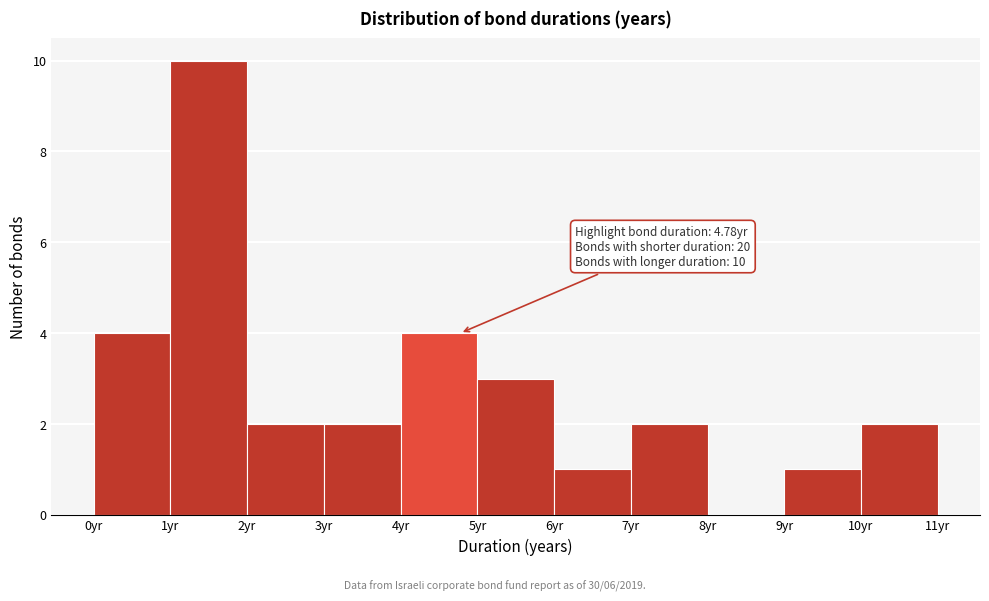

Over which range of the x-axis is the bar tallest?

1 to 2